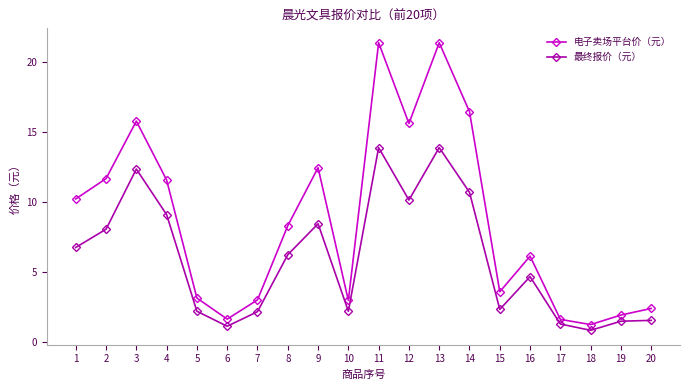

Which series has the largest total across all categories?

电子卖场平台价（元）